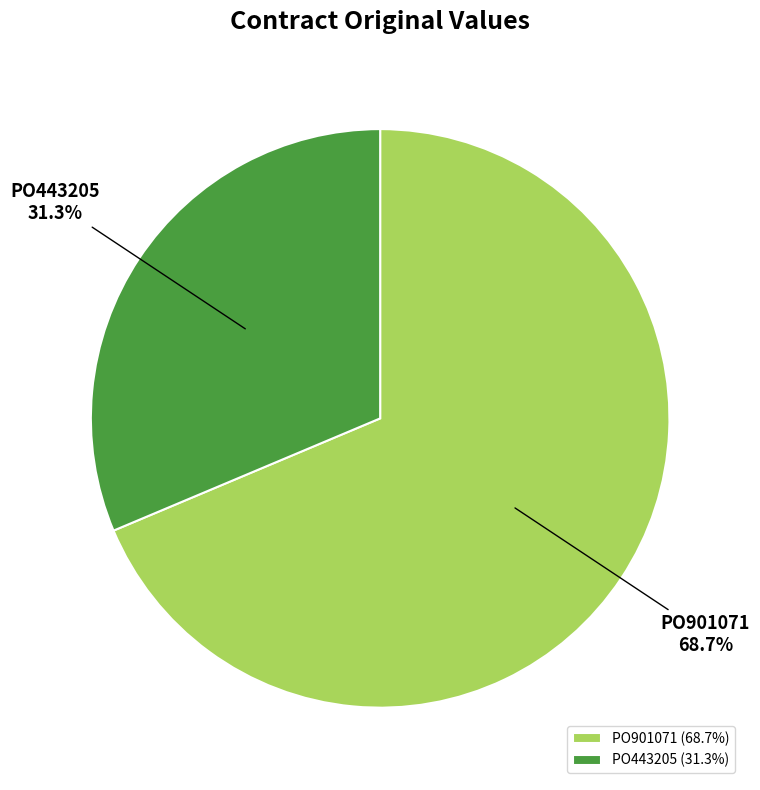

The PO443205 slice represents 31% of the pie. True or false?

True